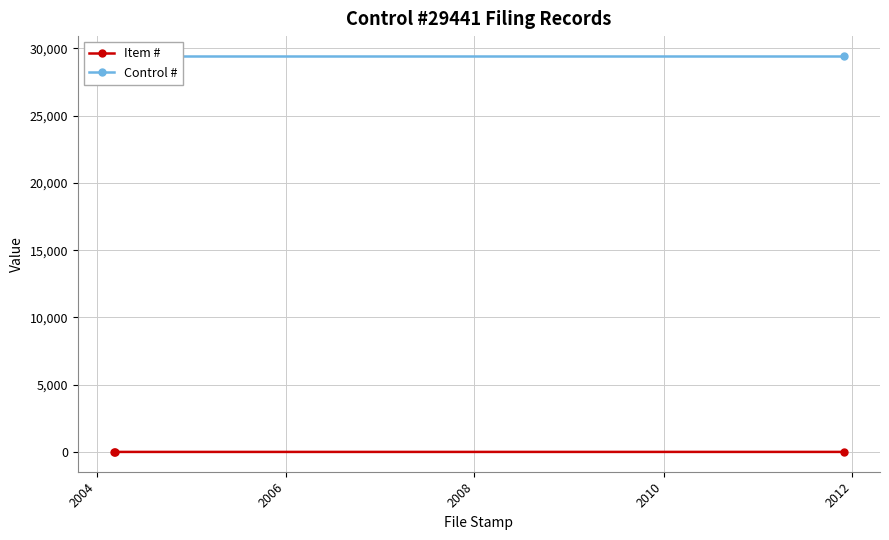

What are all the series names shown in the legend?

Item #, Control #